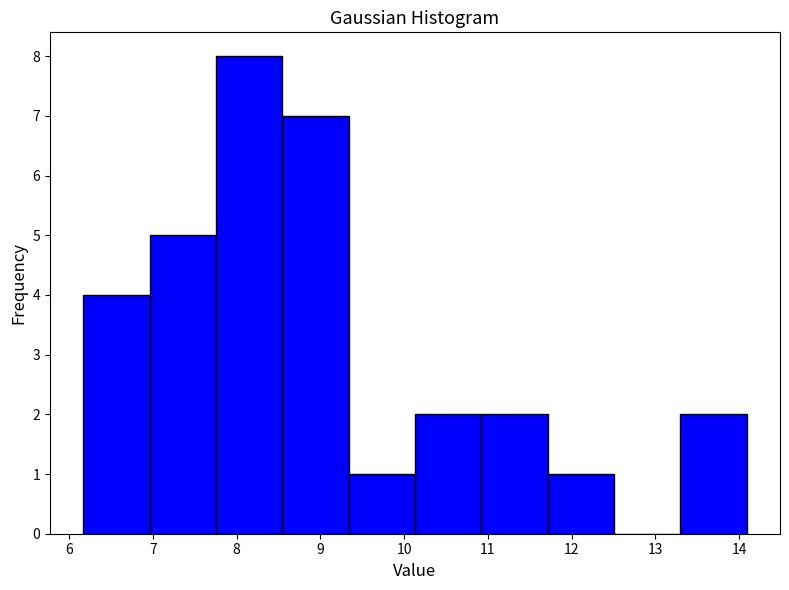

Reading left to right, list every bar in this chart as the range it spans on the x-axis followed by its height. Neither the bar edges nor the heights are printed on the chart, so give them approximately, as read against the axes.

6.2 to 7.0: 4
7.0 to 7.8: 5
7.8 to 8.5: 8
8.5 to 9.3: 7
9.3 to 10.1: 1
10.1 to 10.9: 2
10.9 to 11.7: 2
11.7 to 12.5: 1
12.5 to 13.3: 0
13.3 to 14.1: 2